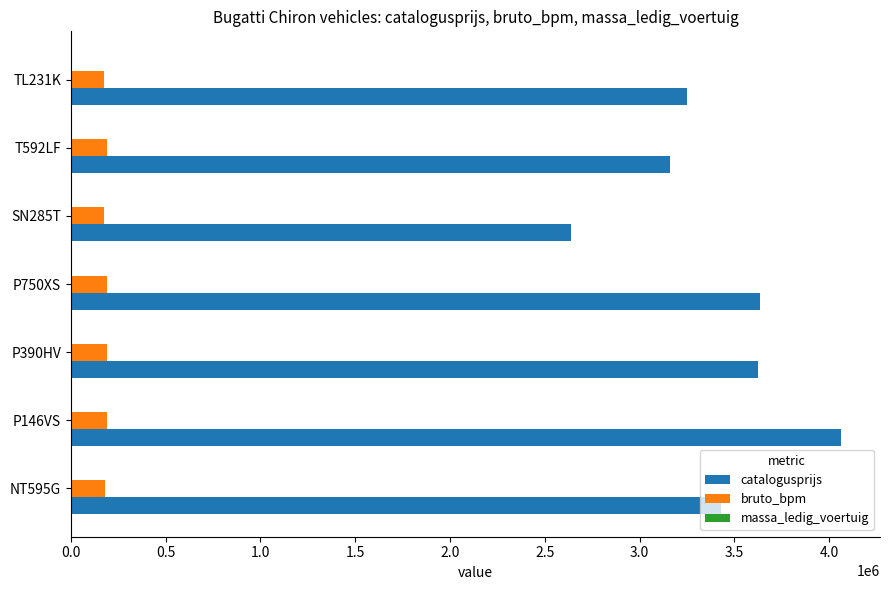

What is the sum of all bruto_bpm values?

1298129